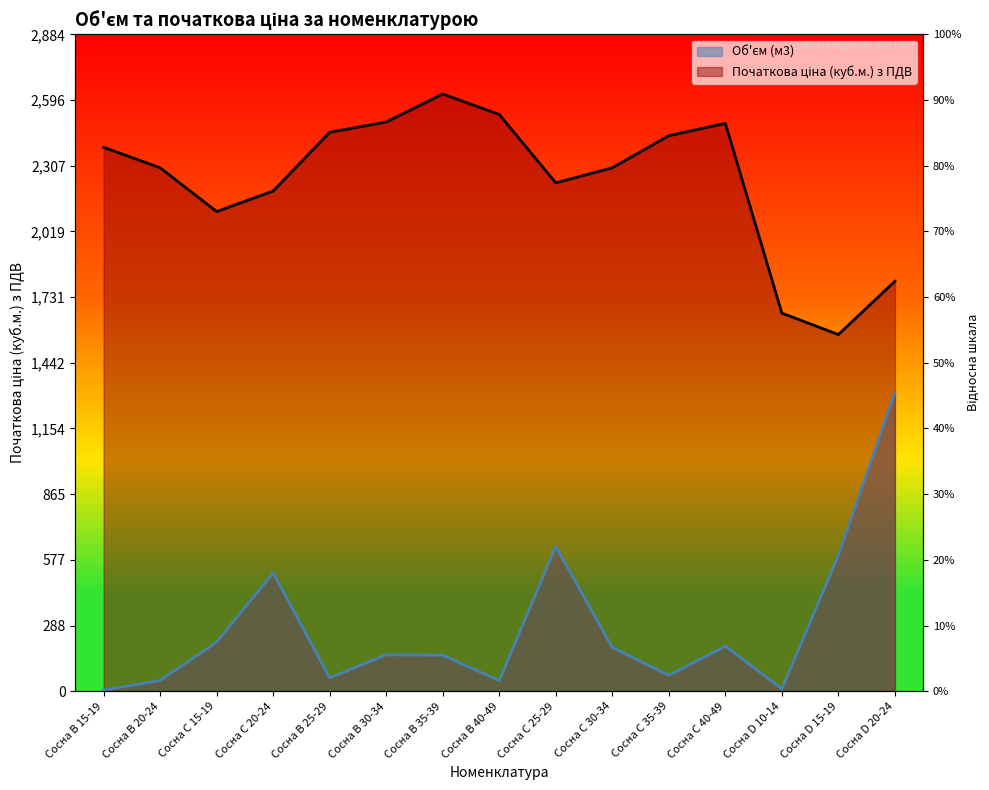

What is the difference between the maximum and minimum values in the Початкова ціна (куб.м.) з ПДВ series?

1056.0